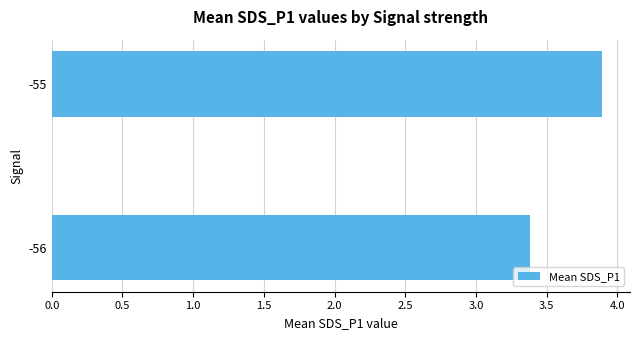

List the labels in order of value, smallest first.

-56, -55